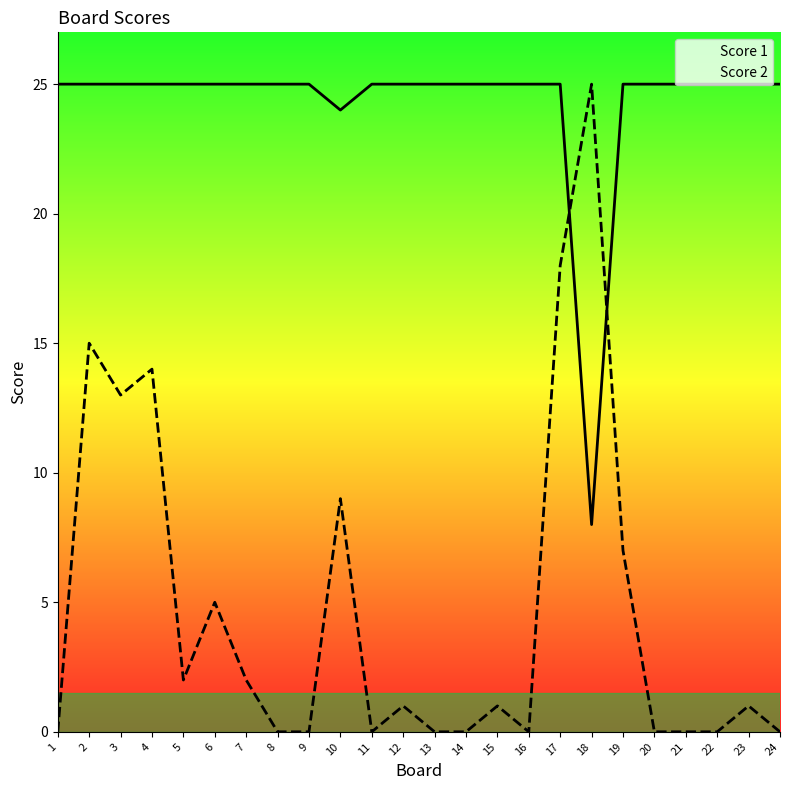

The Score 2 series shows -10 at 22. True or false?

False